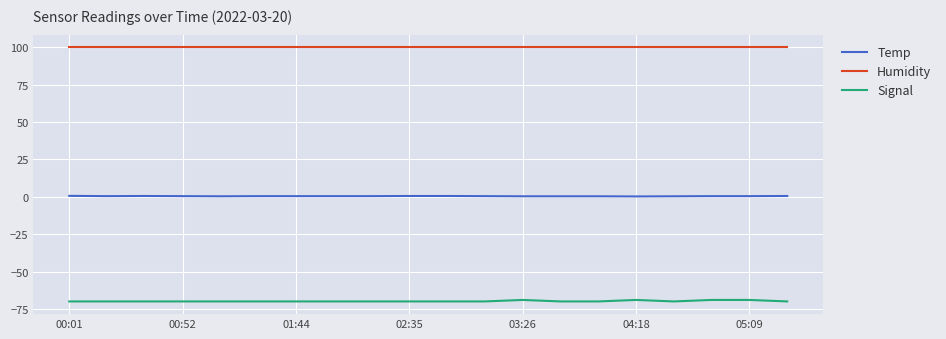

What is the greatest value displayed?

99.9